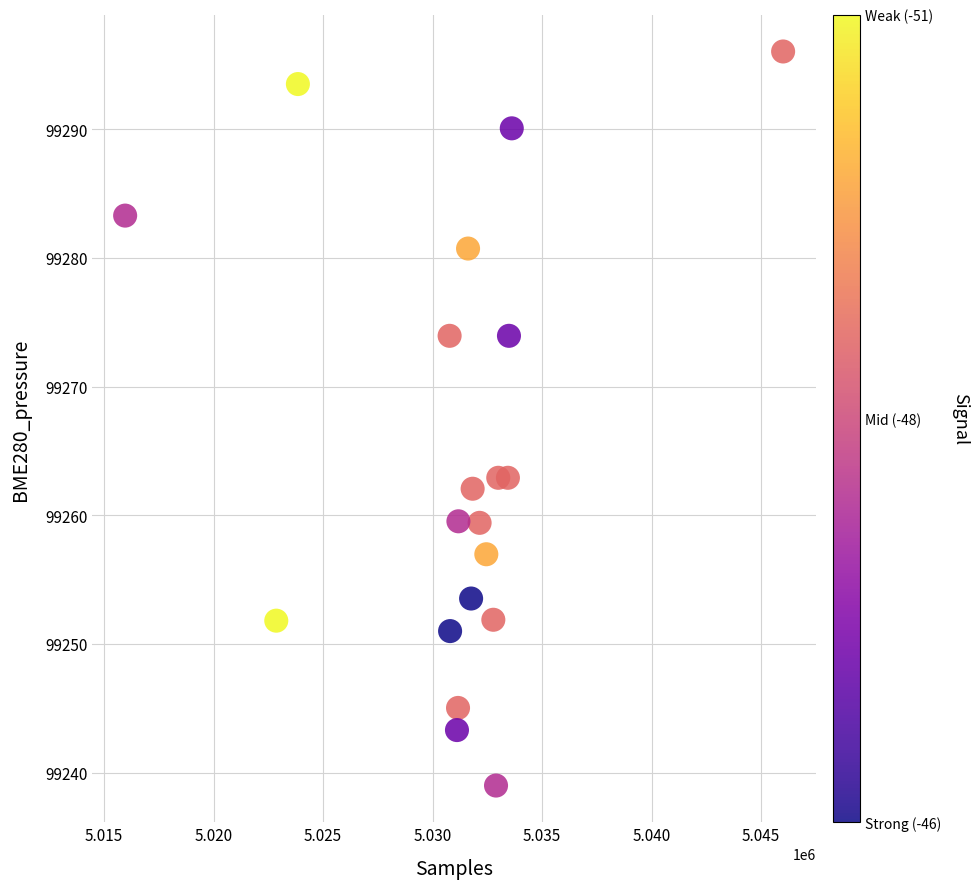

What is the range of Y values (max minus min)?

57.0